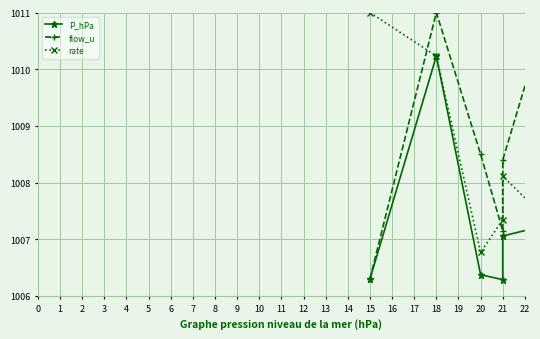

True or false: P_hPa and flow_u intersect in this chart.

False